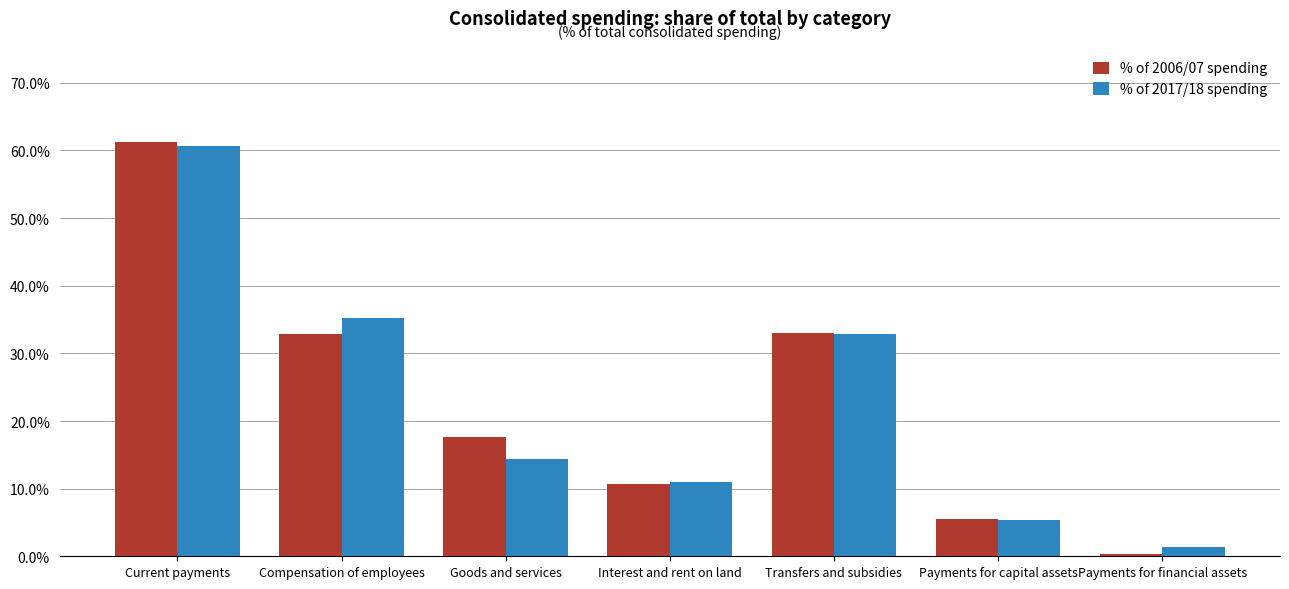

What are all the series names shown in the legend?

% of 2006/07 spending, % of 2017/18 spending